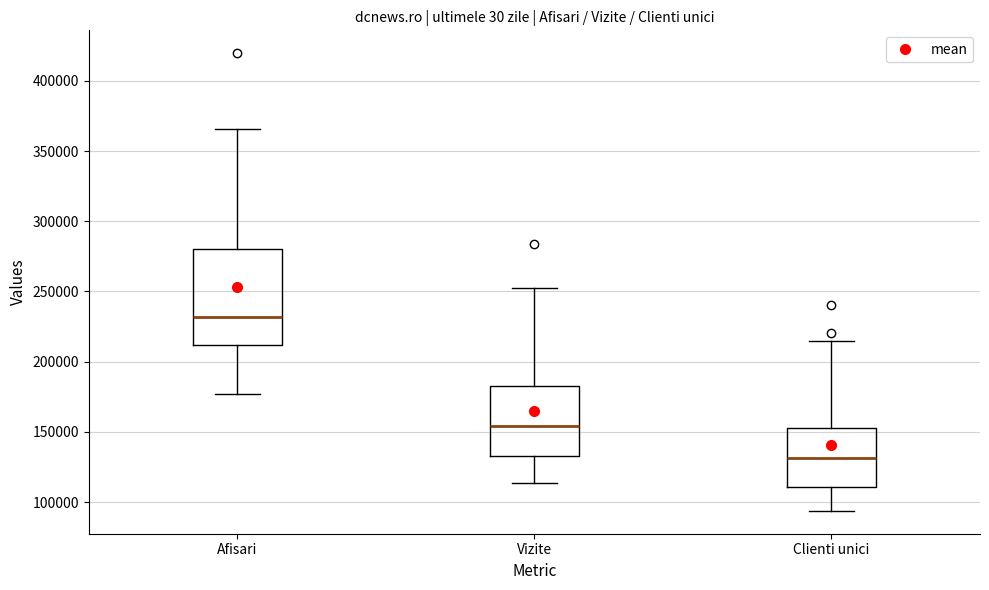

Comparing the boxes themselves (not the whiskers), which one is the tallest?

Afisari